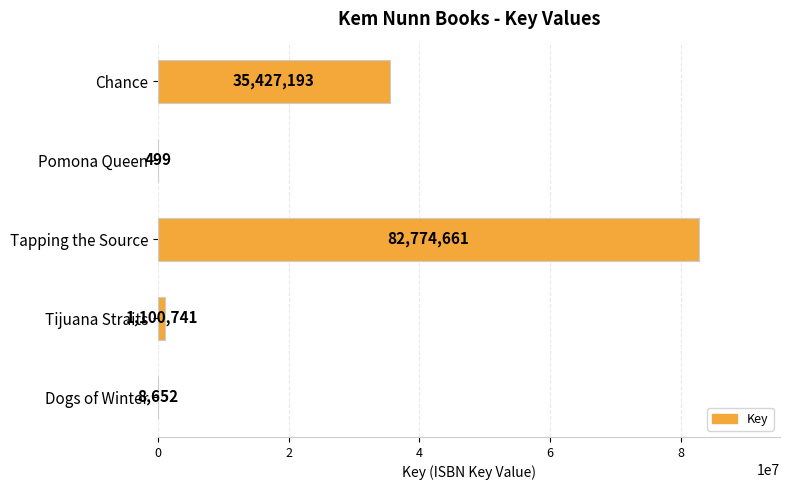

Count the number of categories in the chart.

5